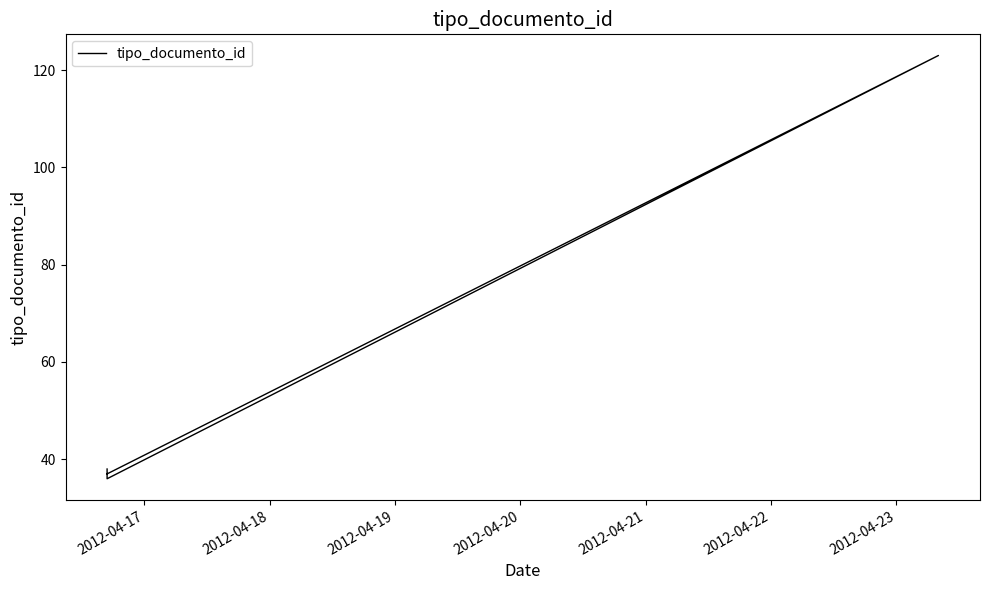

Reading left to right, what are all the values shown in this chart?

38	36	123	37